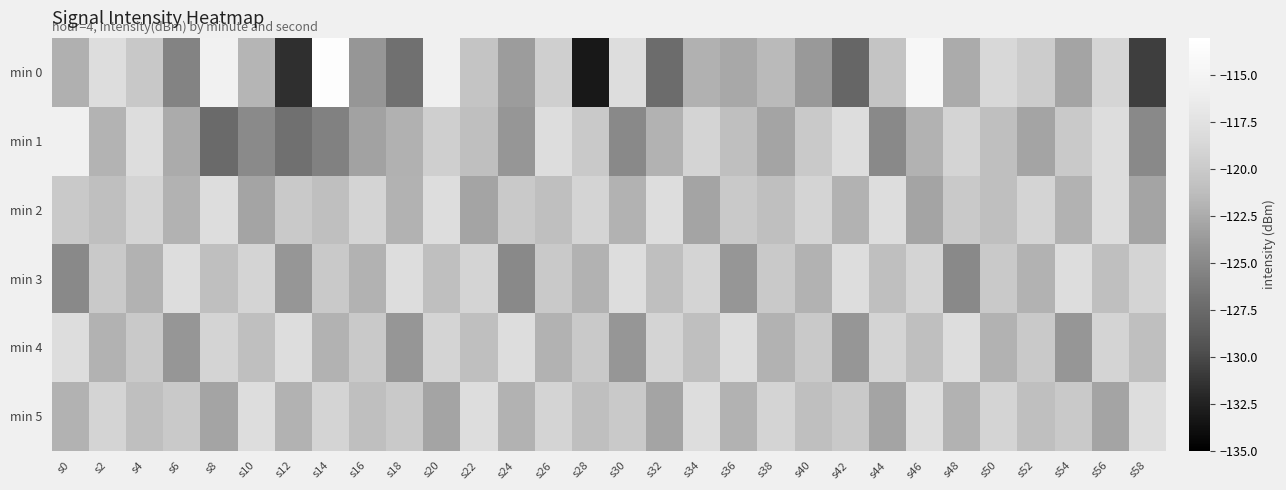

How many data points does each series have?

30